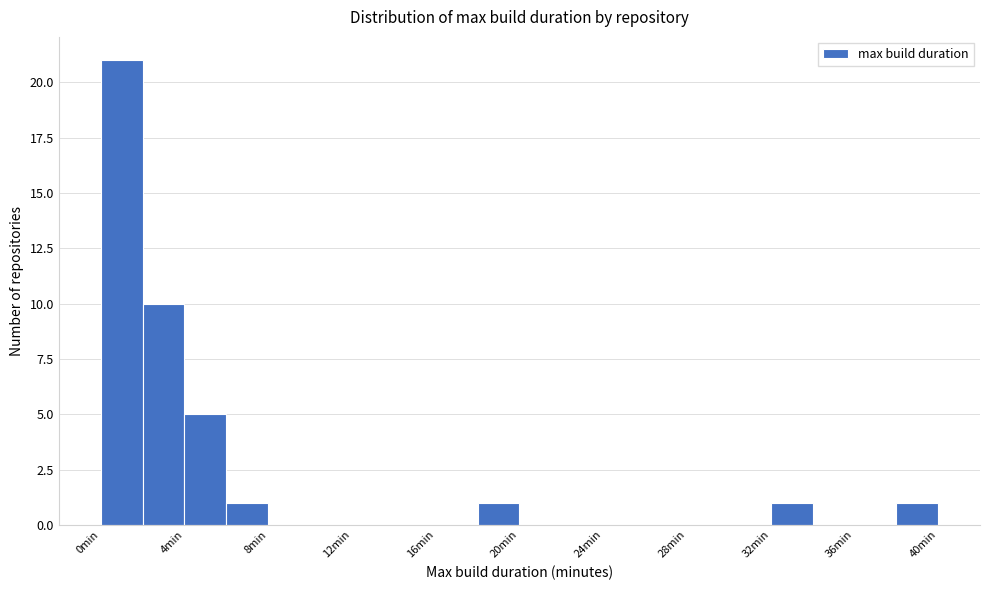

Reading left to right, list every bar in this chart as the range it spans on the x-axis followed by its height. The values are not printed on the chart, so give them approximately, as read against the axis.

0 to 2: 21
2 to 4: 10
4 to 6: 5
6 to 8: 1
8 to 10: 0
10 to 12: 0
12 to 14: 0
14 to 16: 0
16 to 18: 0
18 to 20: 1
20 to 22: 0
22 to 24: 0
24 to 26: 0
26 to 28: 0
28 to 30: 0
30 to 32: 0
32 to 34: 1
34 to 36: 0
36 to 38: 0
38 to 40: 1